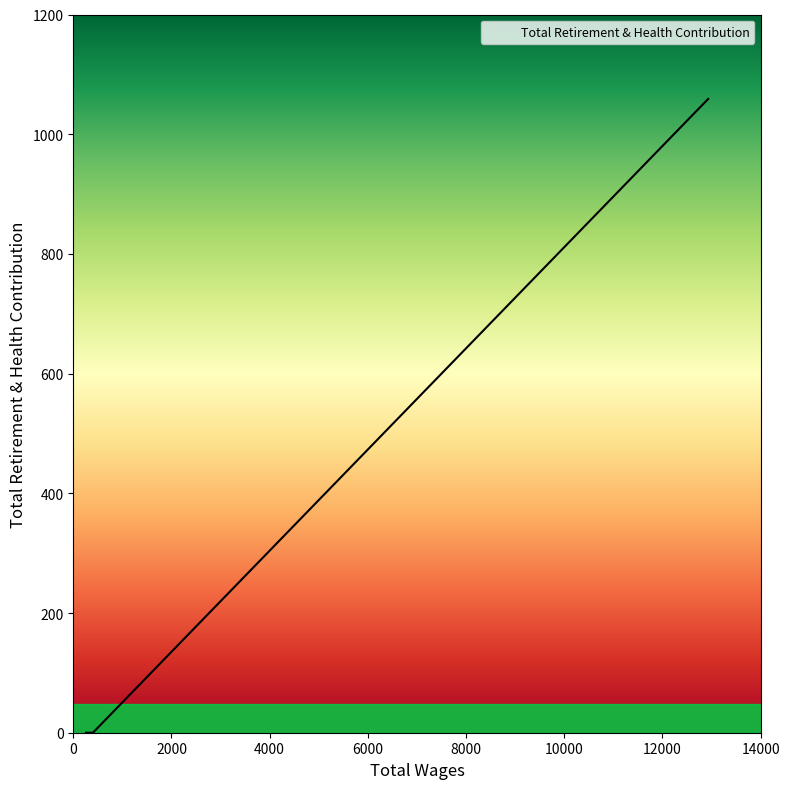

True or false: there are more than 2 points higher than both neighbors.

False